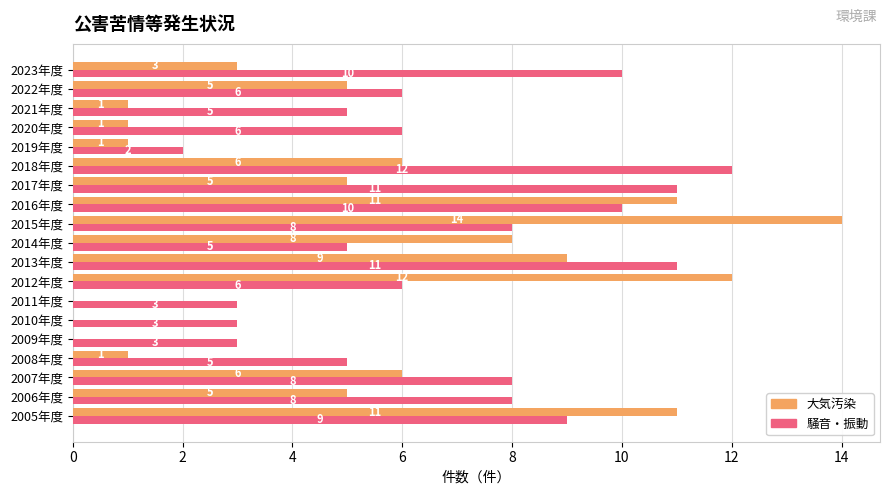

Is it true that 騒音・振動 equals 3 at 2009年度?

True